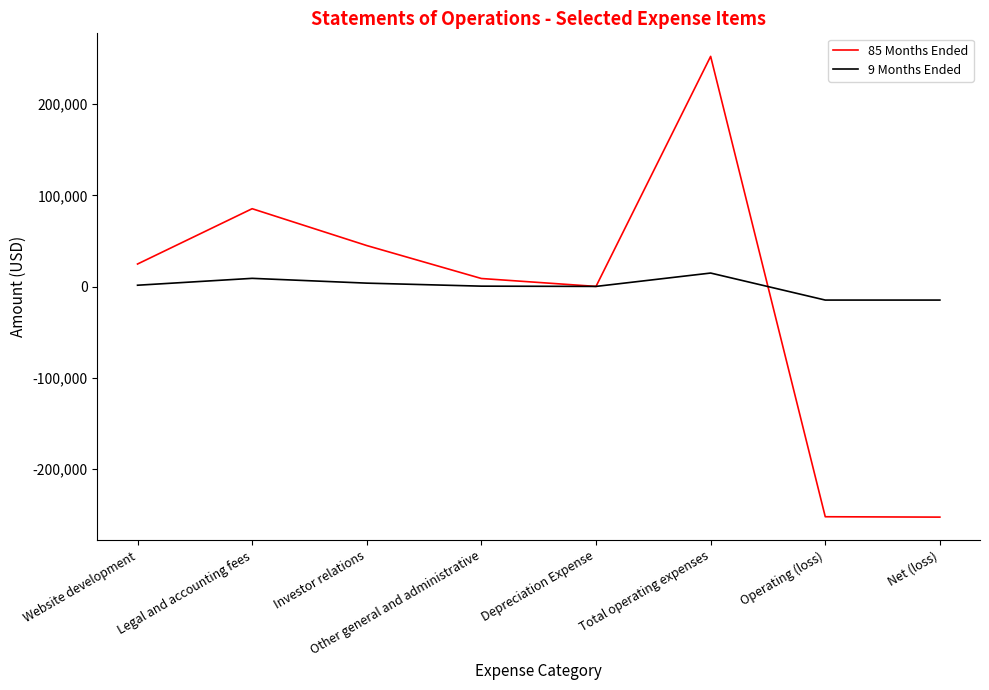

After their last crossing, which series has the higher values: 85 Months Ended or 9 Months Ended?

9 Months Ended